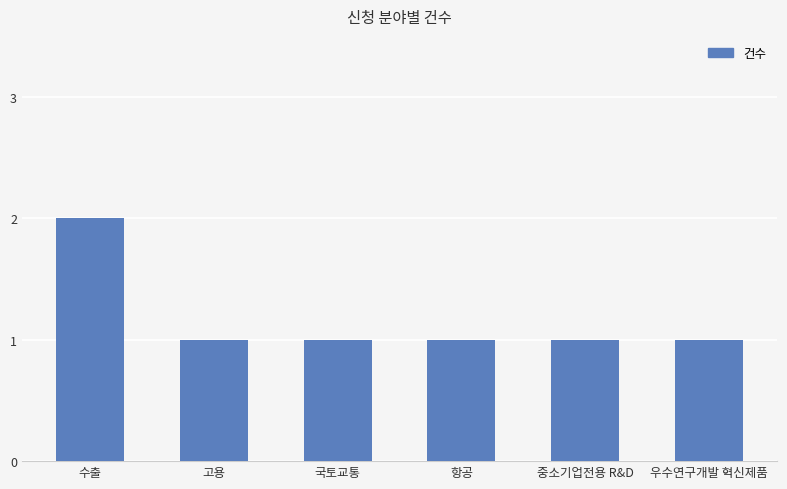

What is the label of the 5th bar from the left?

중소기업전용 R&D